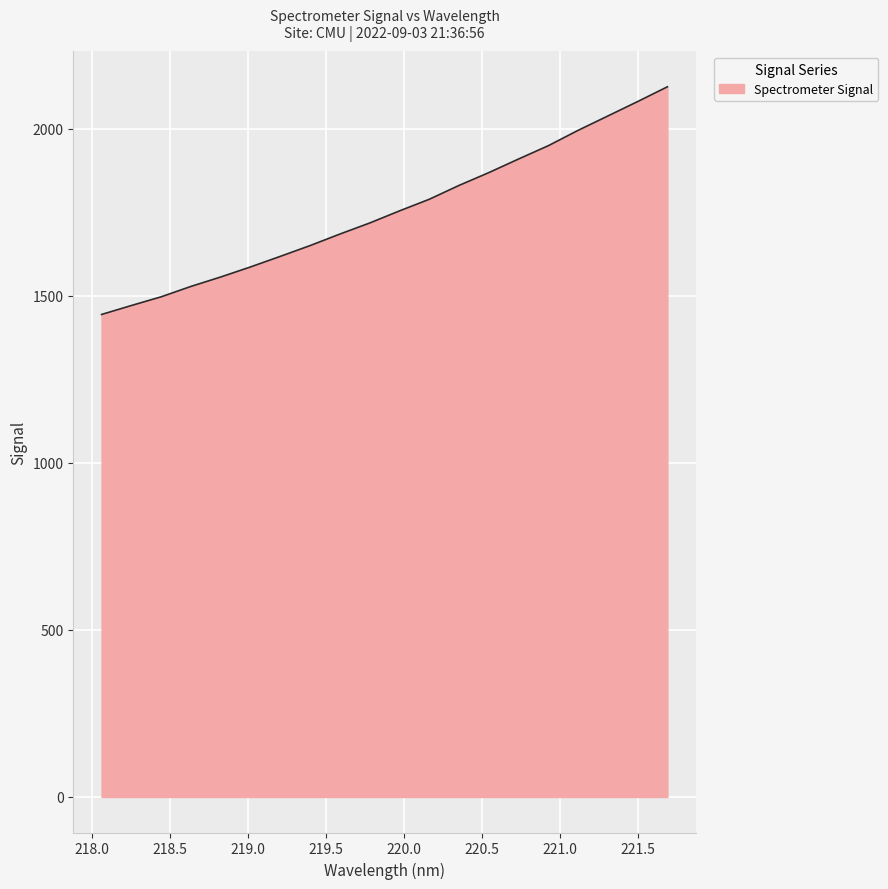

What is the maximum value shown in the chart?

2125.1